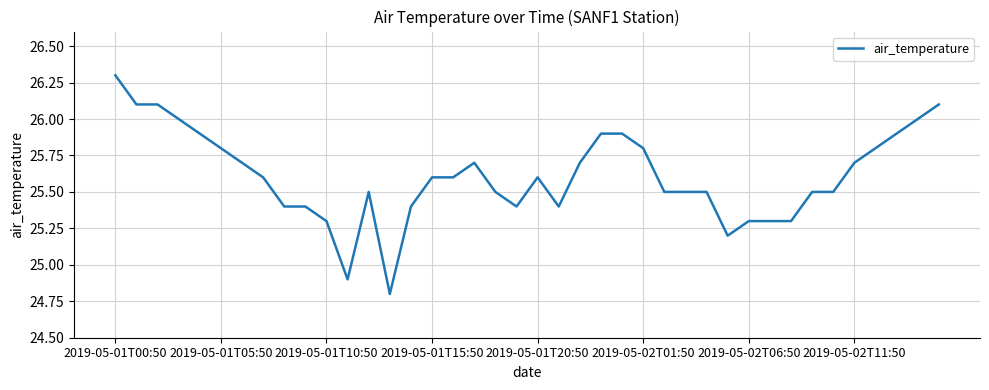

What is the smallest value displayed?

24.8